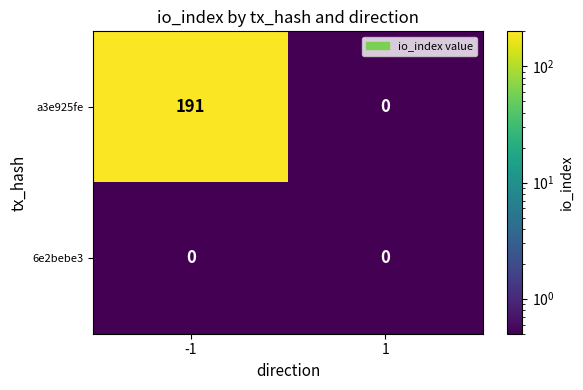

What is the spread (max minus min) of values at -1?

191